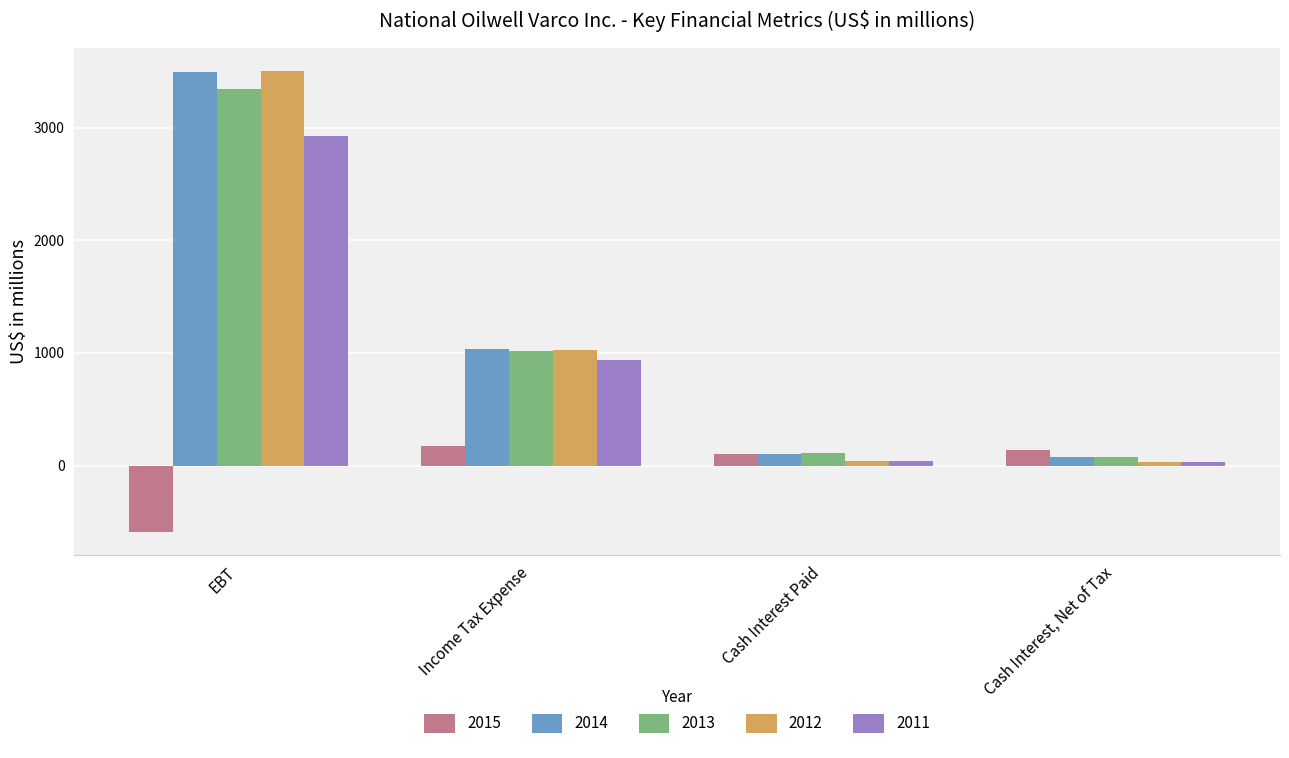

Which series changed the most between EBT and Cash Interest Paid?

2012